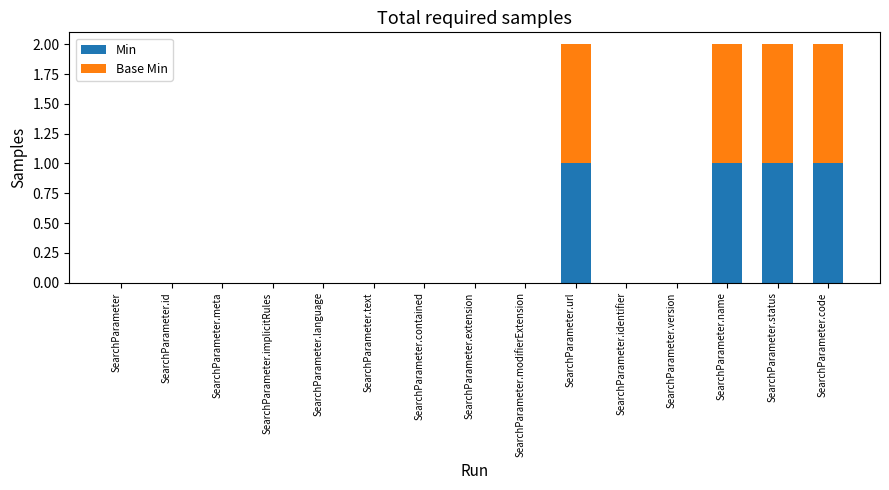

The Min series shows 0 at SearchParameter.text. True or false?

True